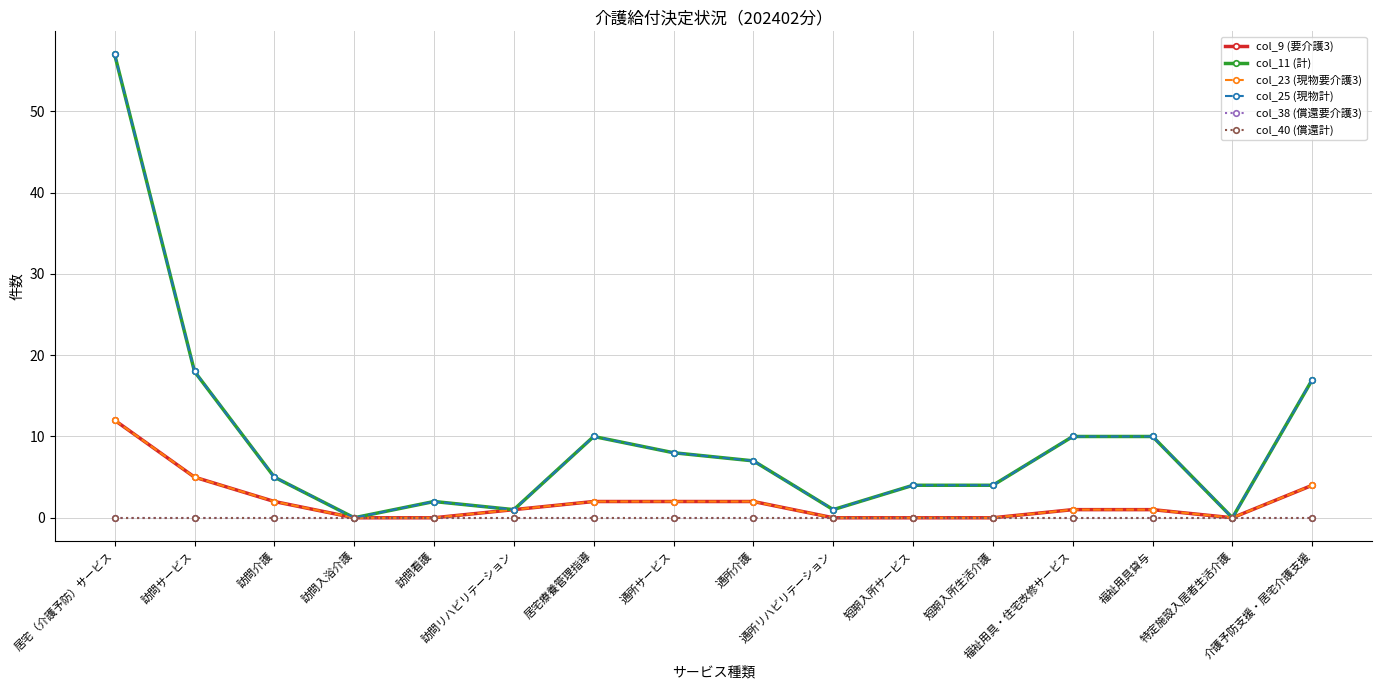

Rank the series by their maximum value, from lowest to highest.

col_38 (償還要介護3), col_40 (償還計), col_9 (要介護3), col_23 (現物要介護3), col_11 (計), col_25 (現物計)